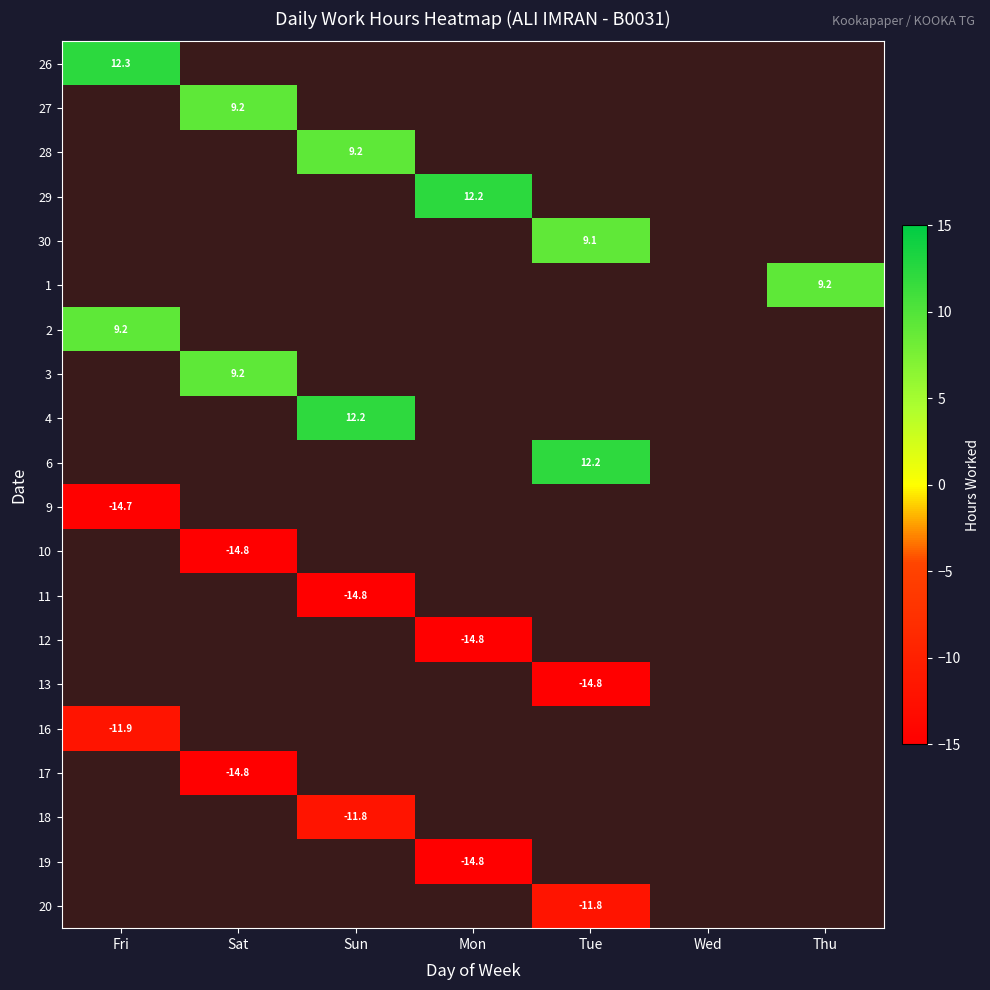

How many distinct data groups are displayed?

20